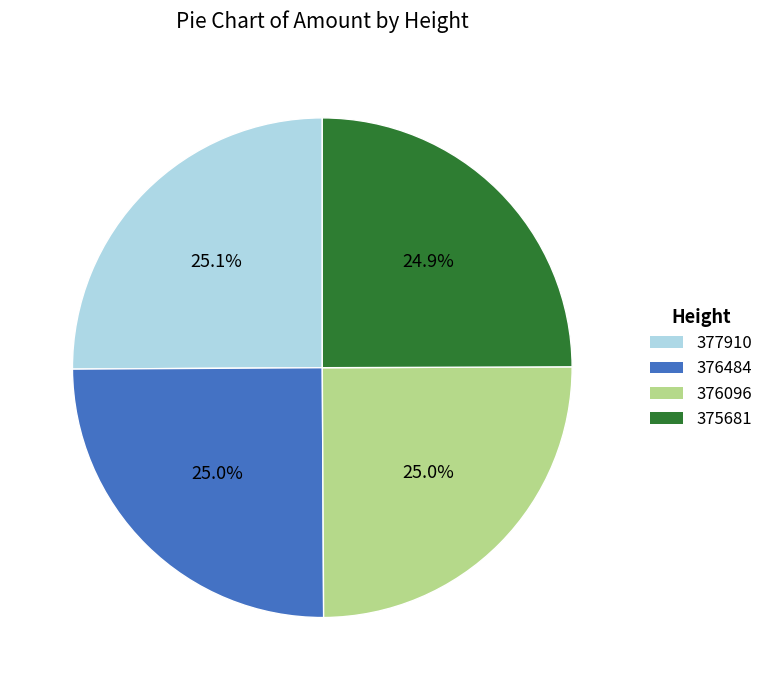

Count the number of slices in the pie.

4